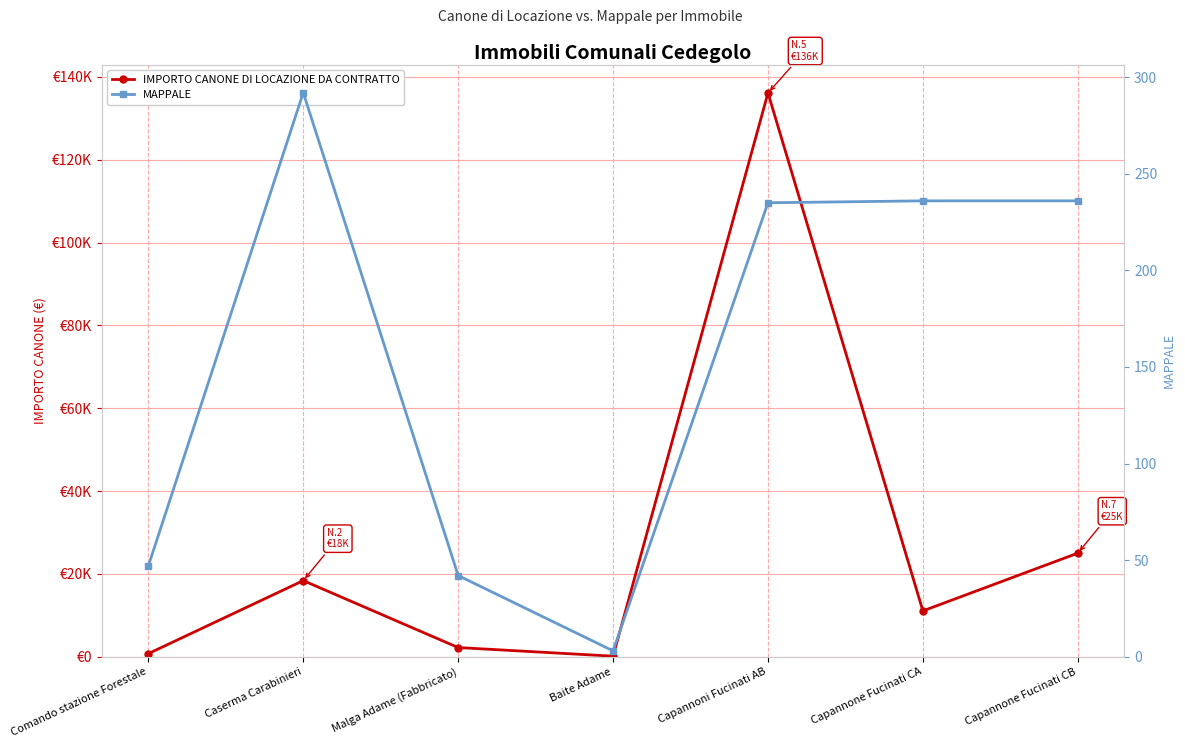

How many data points in MAPPALE are above 235?

3